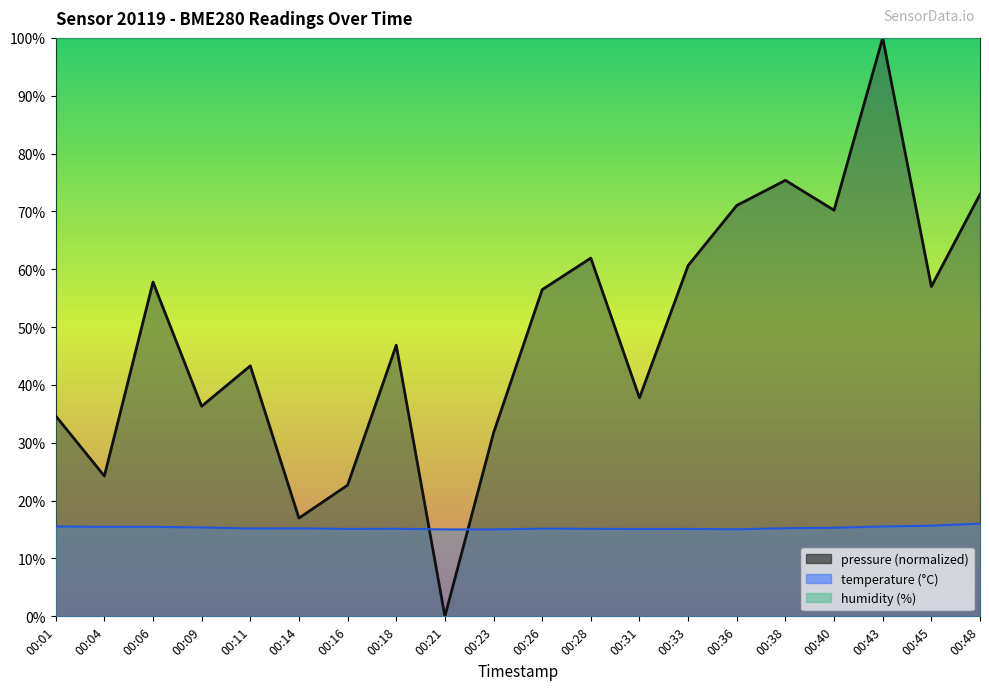

At which label does pressure reach its minimum?

00:21